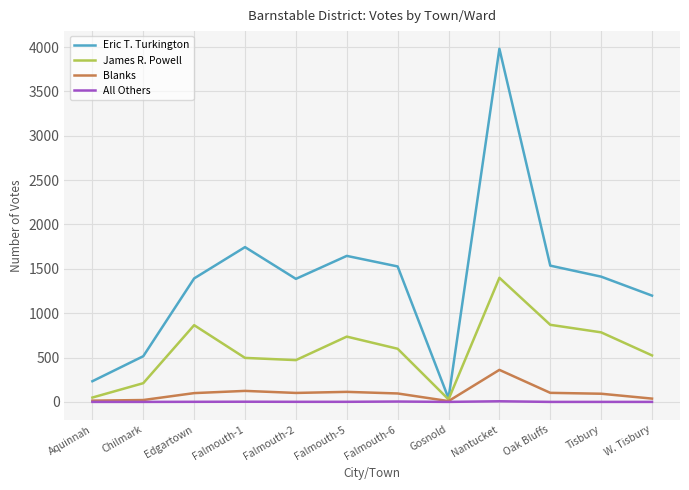

At which category is the sum across all series the highest?

Nantucket